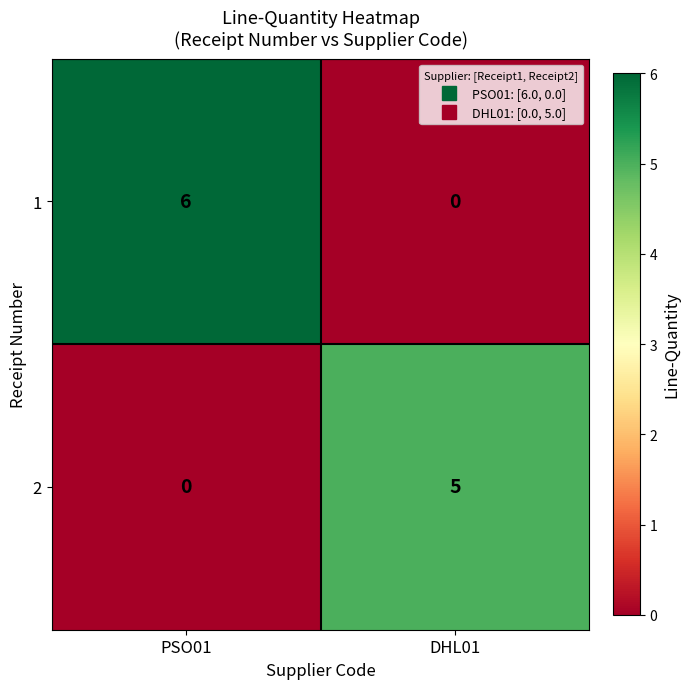

What is the sum of the 2 values at PSO01 and DHL01?

5